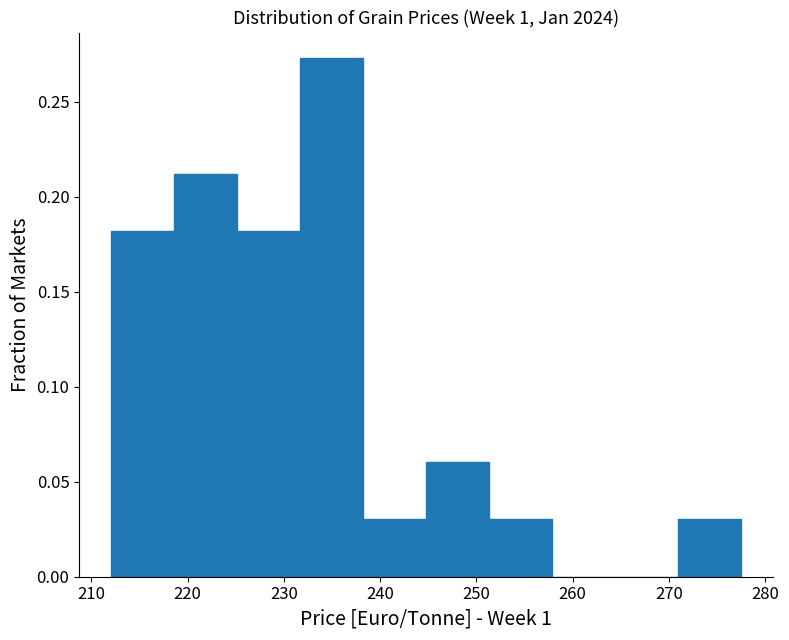

Over which range of the x-axis is the bar tallest?

232 to 238